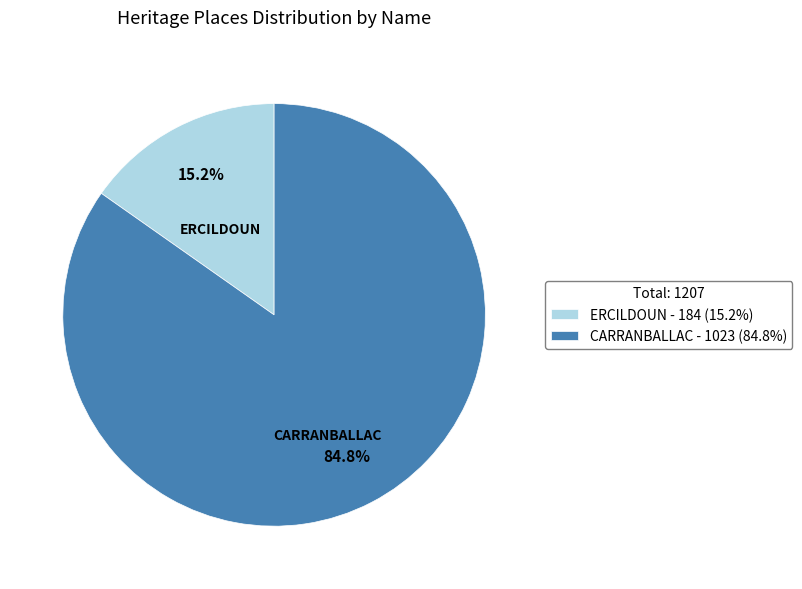

Does CARRANBALLAC account for over 50% of the chart?

Yes